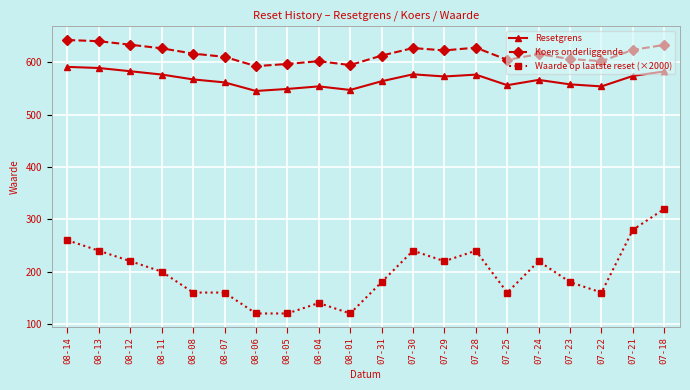

At which category is the sum across all series the highest?

07-18